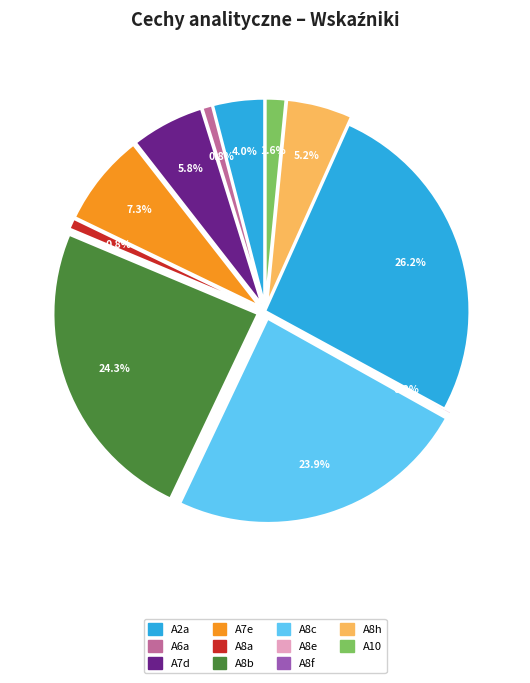

Does A8b represent more than half of the total?

No